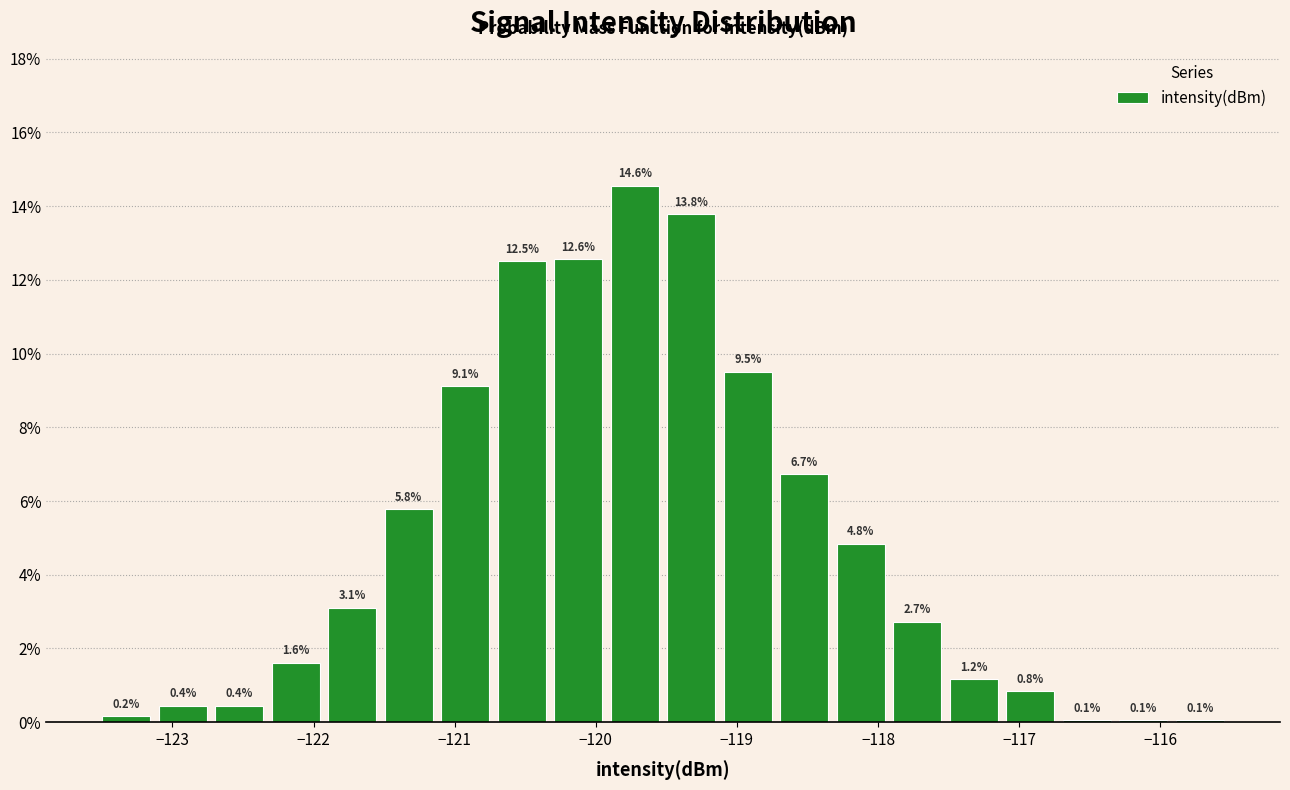

Which range on the x-axis has the tallest bar?

-119.9 to -119.5